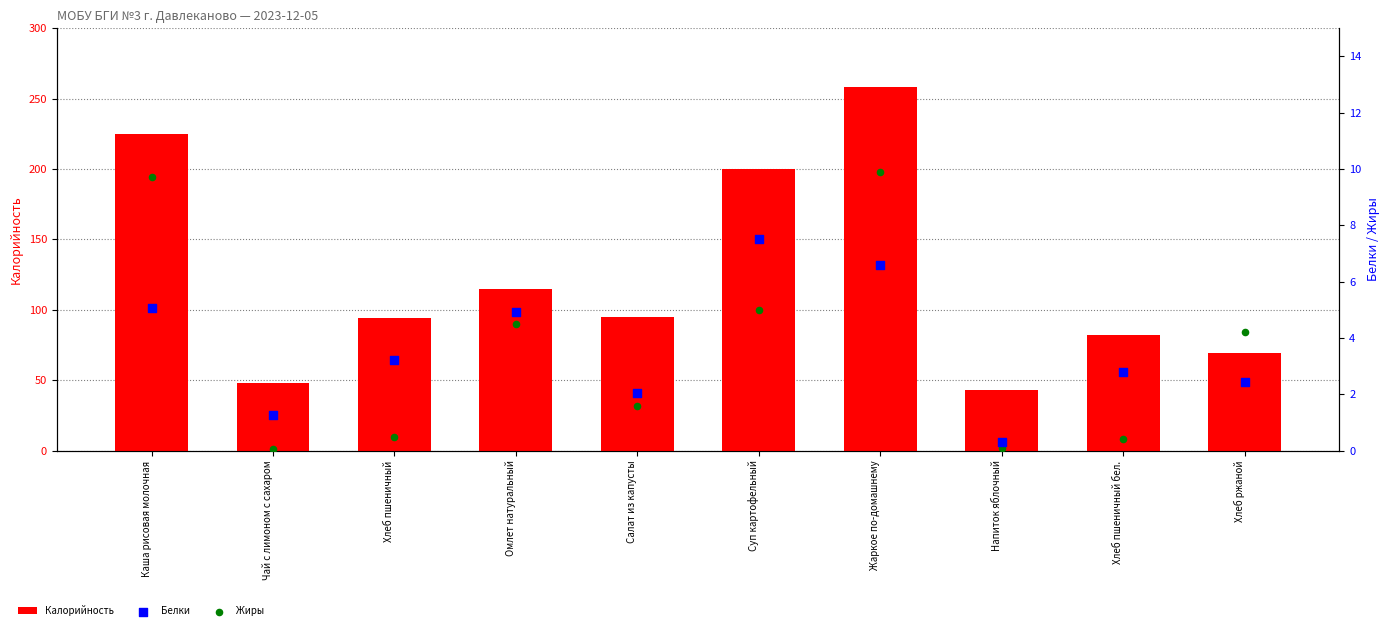

Which series has the largest total across all categories?

Калорийность